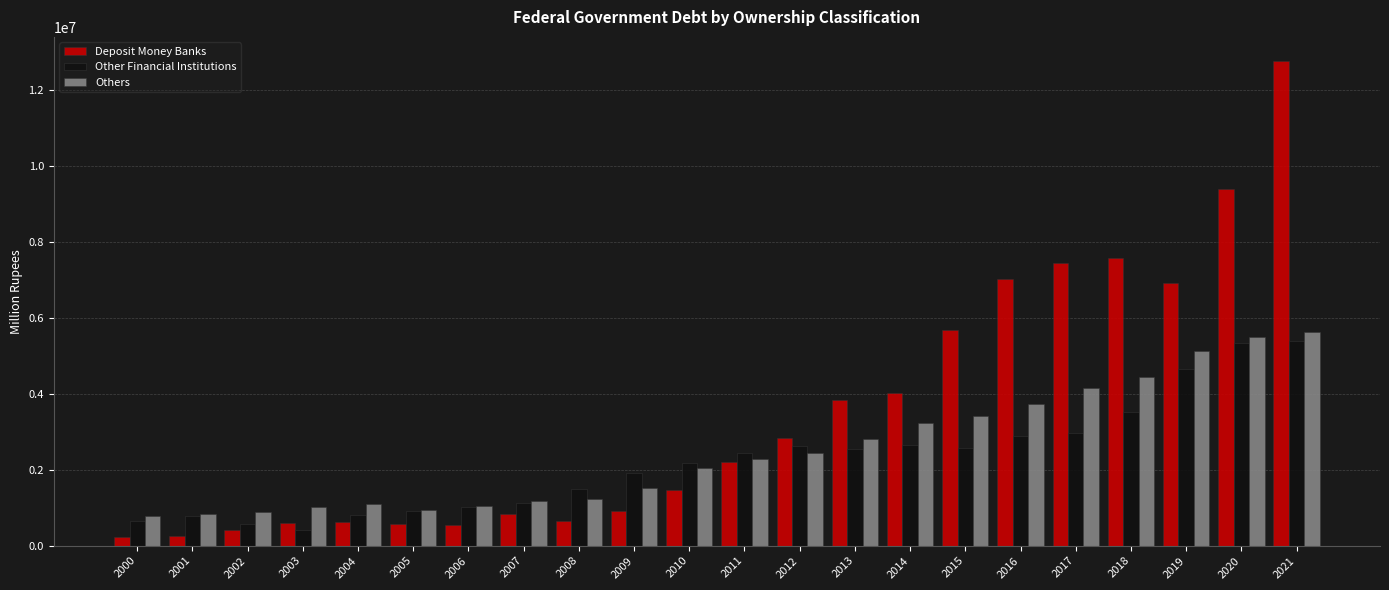

Which series changed the most between 2000 and 2008?

Other Financial Institutions